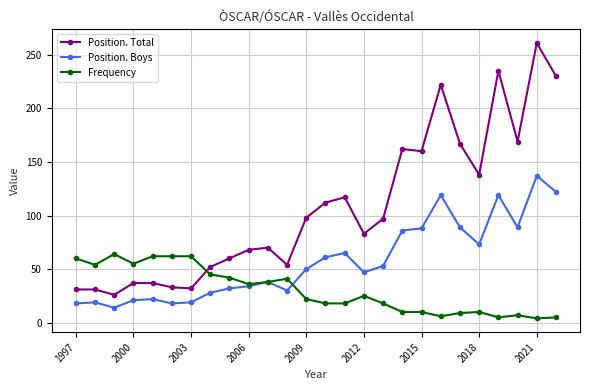

Rank the series by their maximum value, from lowest to highest.

Frequency, Position. Boys, Position. Total